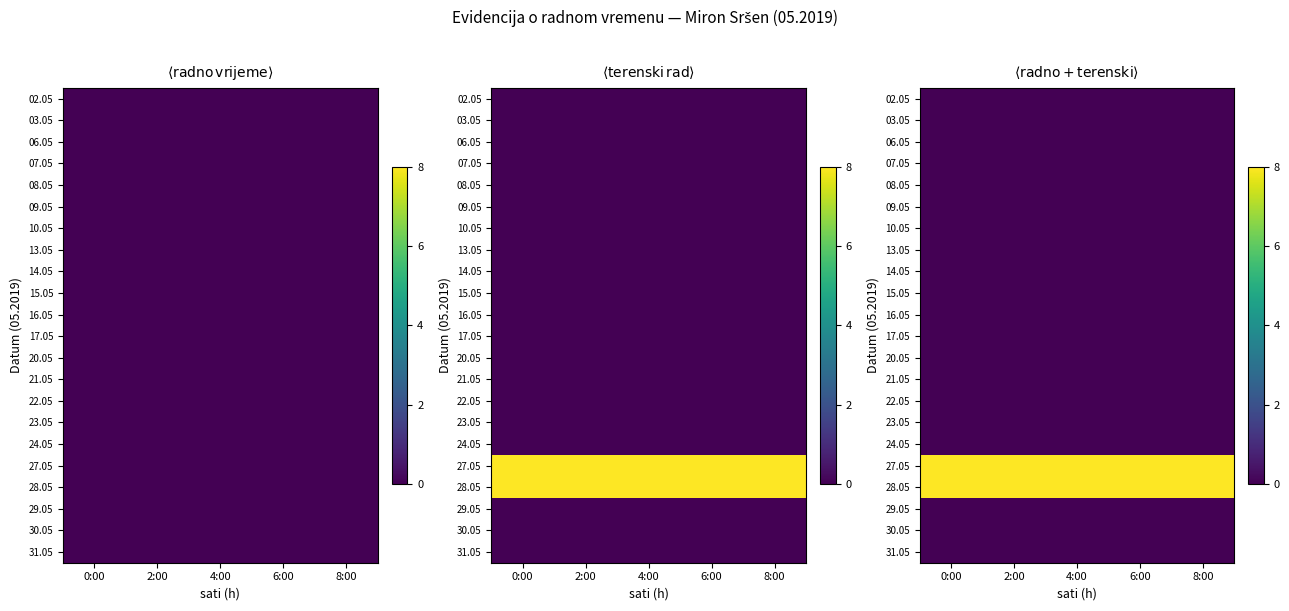

Is the value of 15.05 at 6:00 greater than the value of 06.05 at 6:00?

No